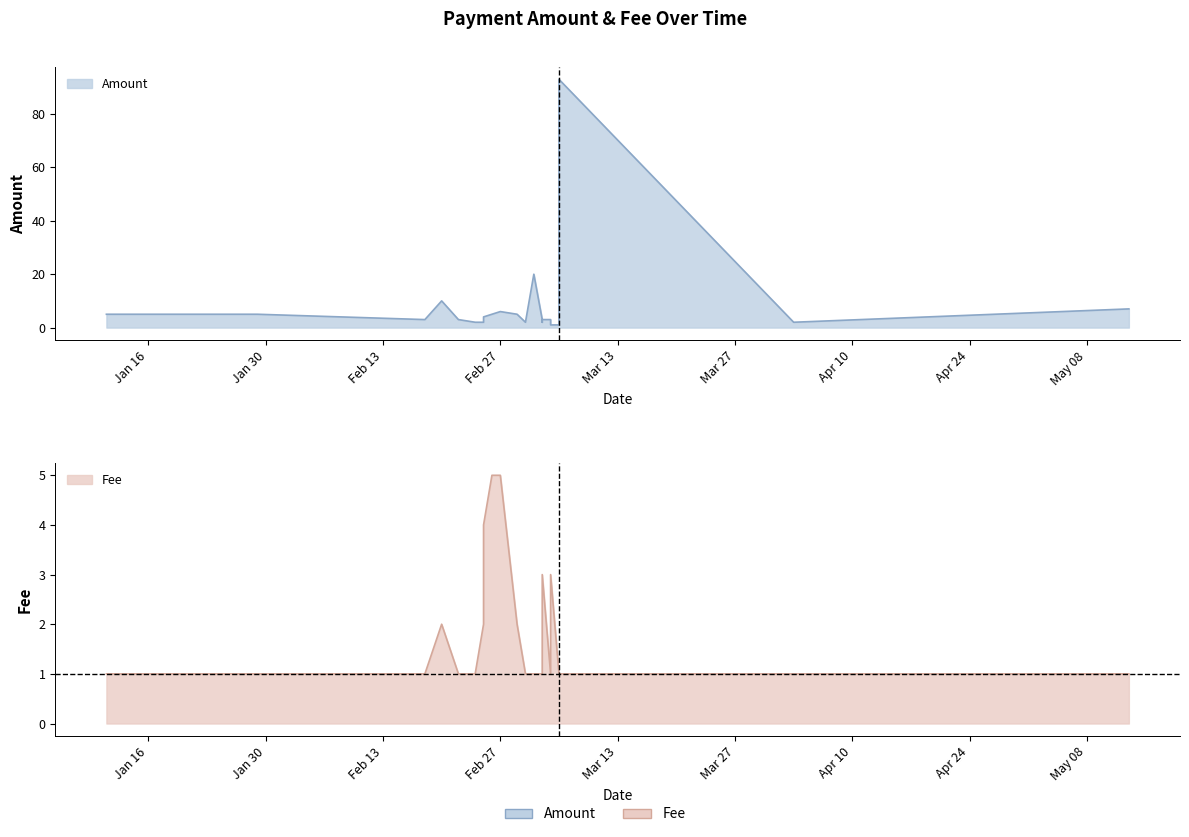

At which label is Amount closest to 47?

2017-03-03